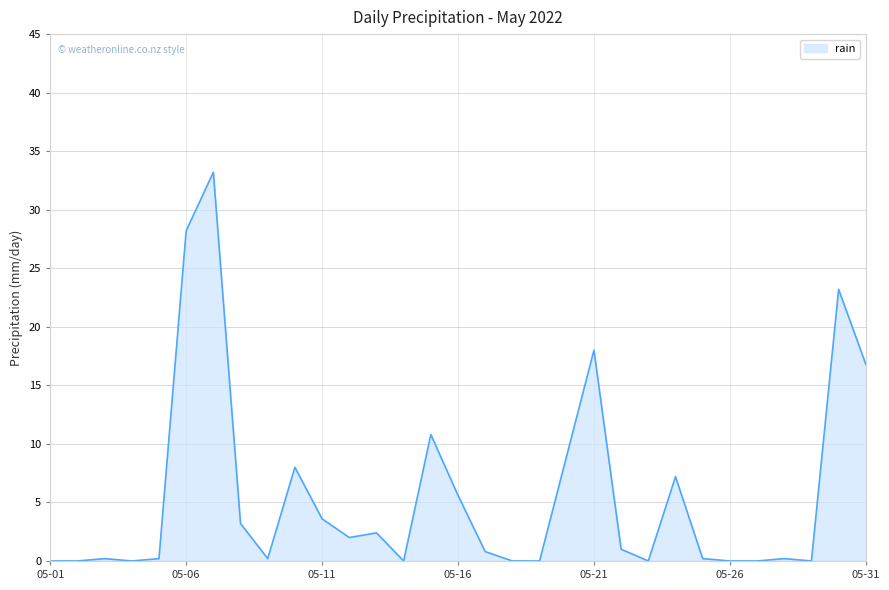

What is the maximum value shown in the chart?

33.2